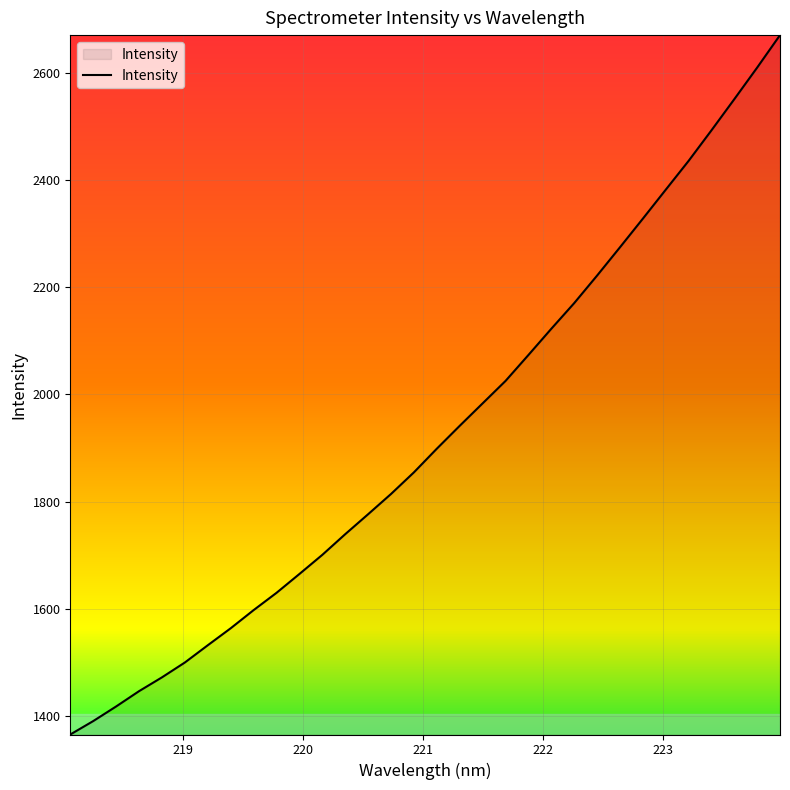

Reading left to right, what are all the values shown in this chart?

1366.0	1391.0	1418.3	1446.8	1472.6	1500.3	1532.4	1564.1	1597.9	1630.1	1665.3	1700.9	1739.5	1776.7	1814.4	1854.7	1898.8	1941.4	1983.3	2025.0	2073.4	2122.3	2170.1	2221.4	2274.1	2327.4	2381.4	2435.1	2492.1	2550.2	2609.2	2669.7